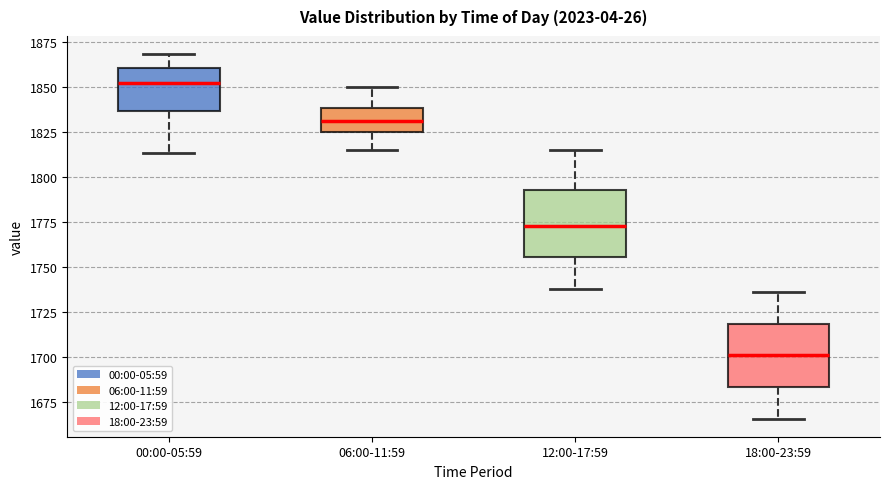

Reading left to right, transcribe this box plot: for each box, give where its median line is, the range the box spans, and where its two whiskers end, as read against the y-axis. The values are not printed on the chart, so give them approximately, as read against the axis.

00:00-05:59: median 1850, box 1835 to 1860, whiskers 1815 to 1870
06:00-11:59: median 1830, box 1825 to 1840, whiskers 1815 to 1850
12:00-17:59: median 1775, box 1755 to 1795, whiskers 1740 to 1815
18:00-23:59: median 1700, box 1685 to 1720, whiskers 1665 to 1735